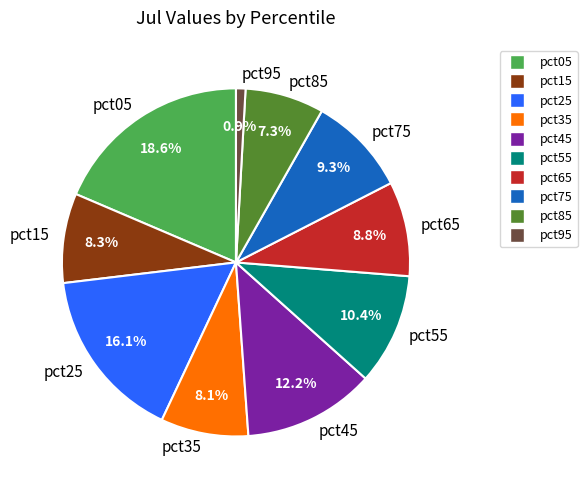

To the nearest percent, what is the combined percentage of pct15 and pct55?

19%